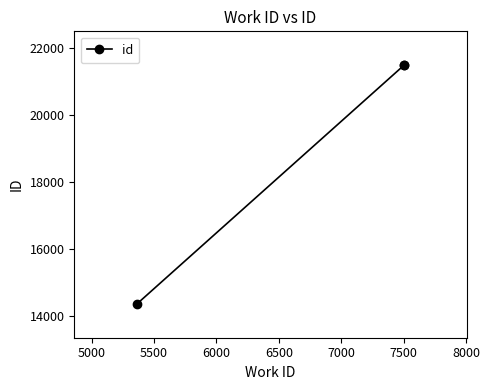

What is the minimum value shown in the chart?

14361